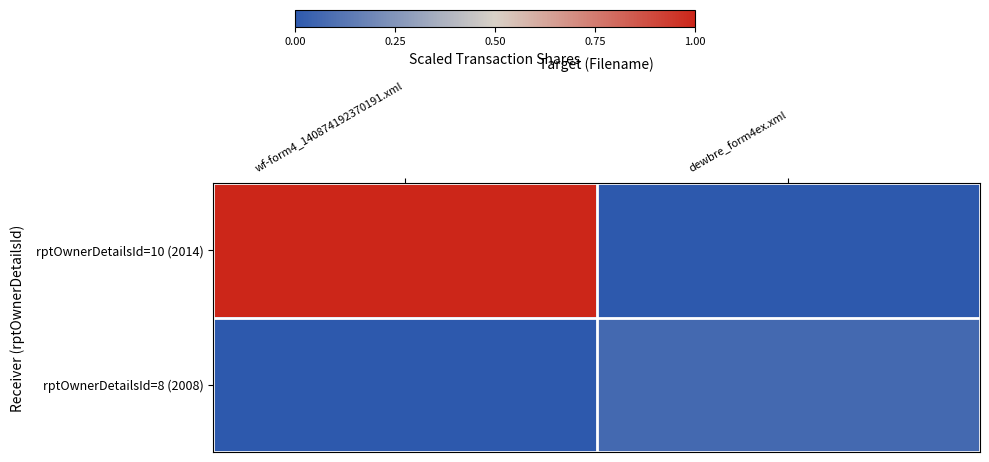

Count the number of data series in this chart.

2